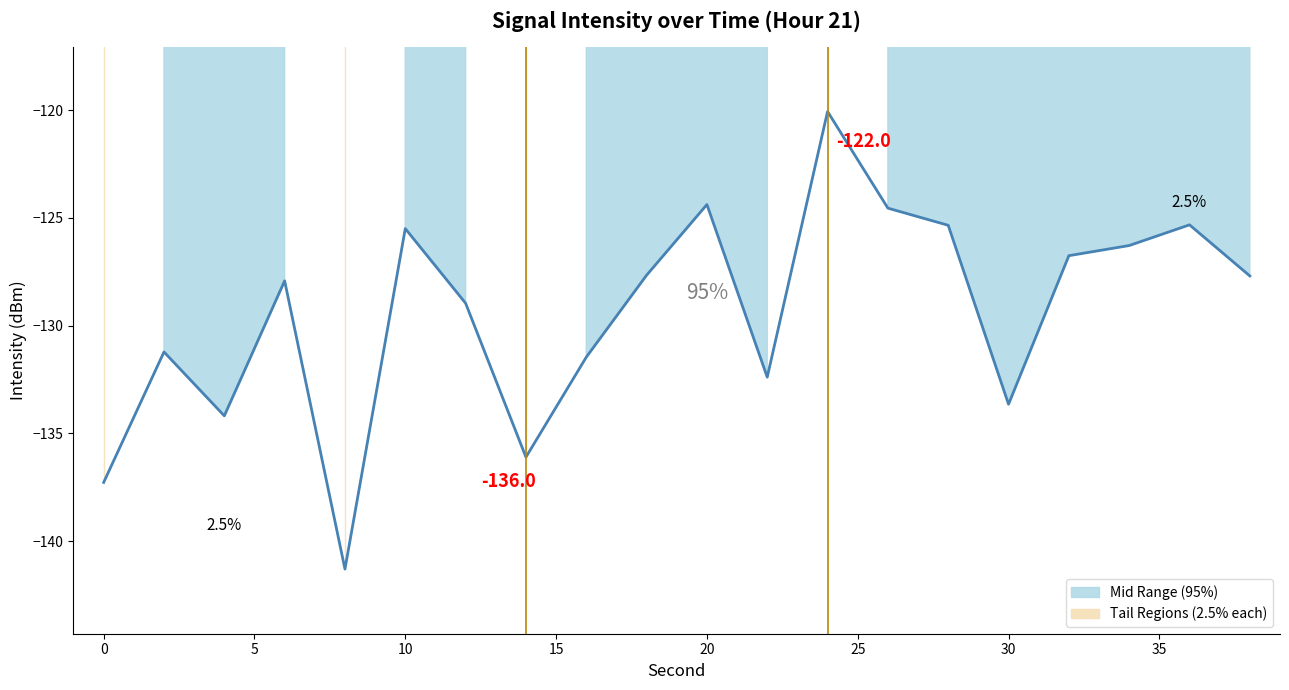

At which category does the data reach its first local valley?

4